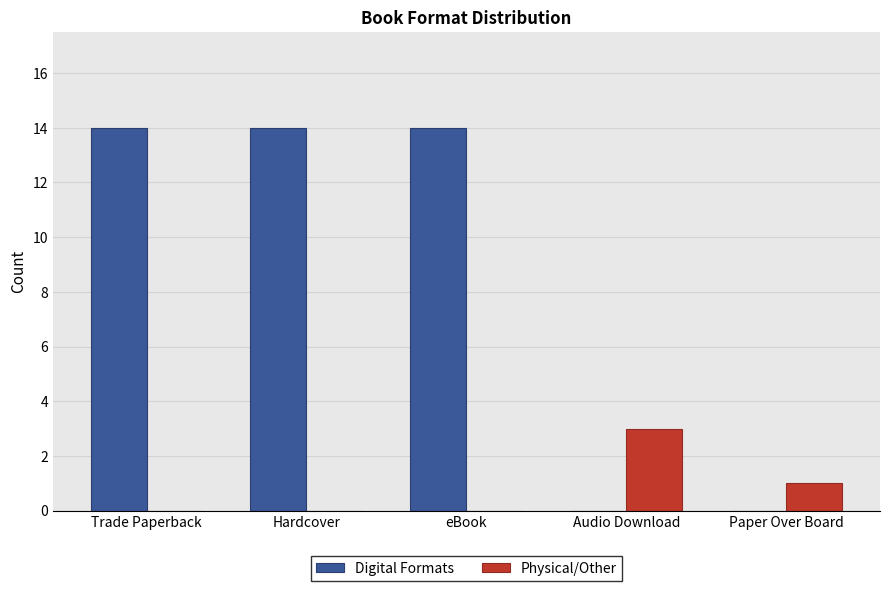

What is the sum of all Physical/Other values?

4